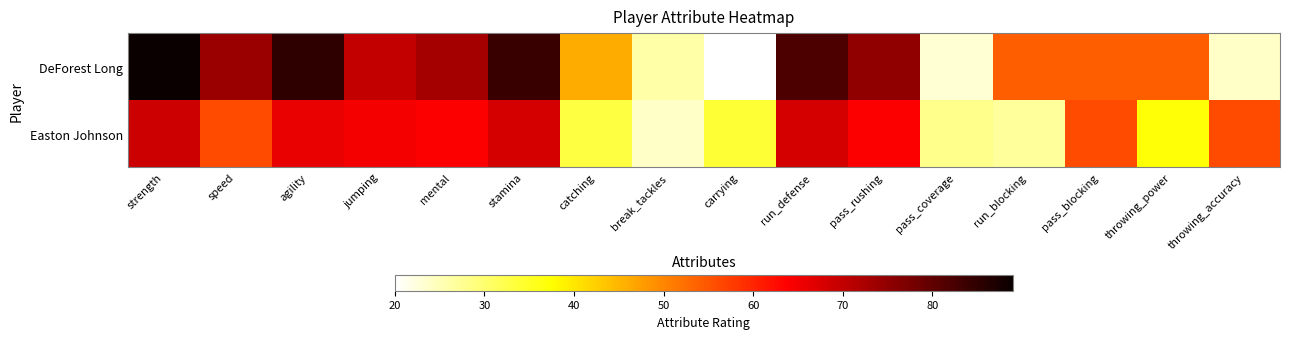

What is the difference between the highest and lowest values at strength?

20